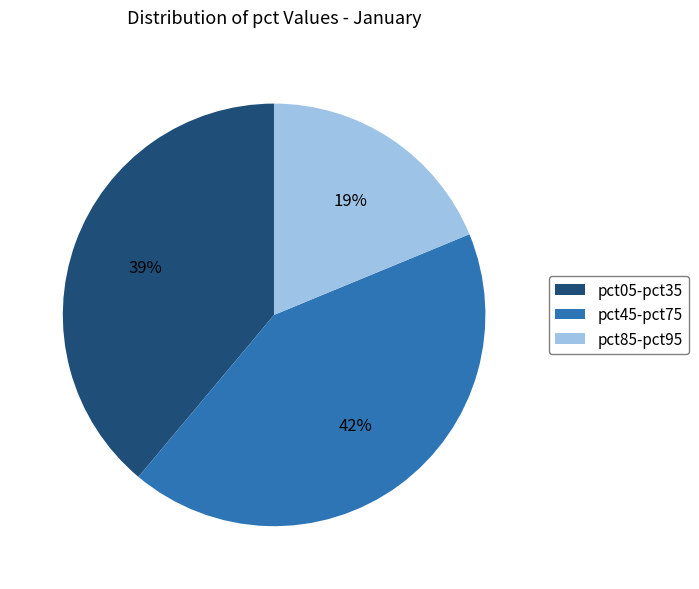

Do pct85-pct95 and pct45-pct75 together represent more than half of the pie?

Yes